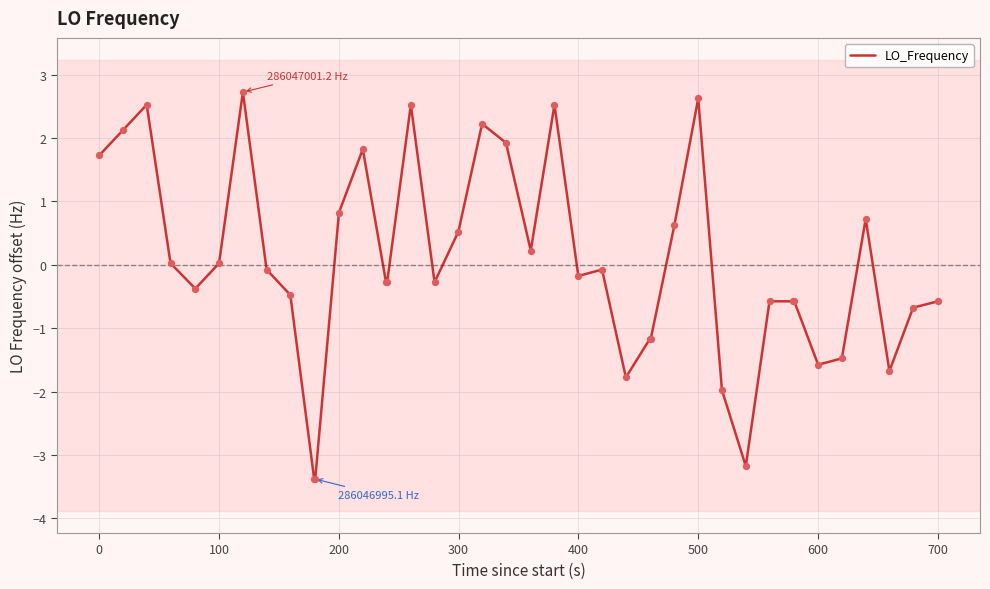

What is the maximum value shown in the chart?

2.7